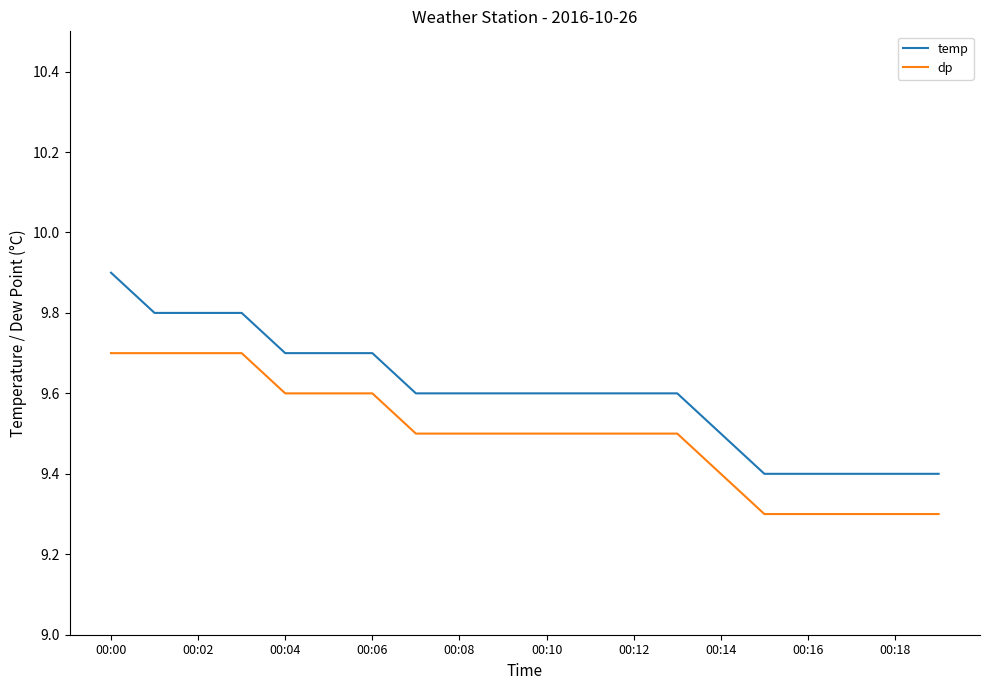

Which series has the widest spread of values?

temp